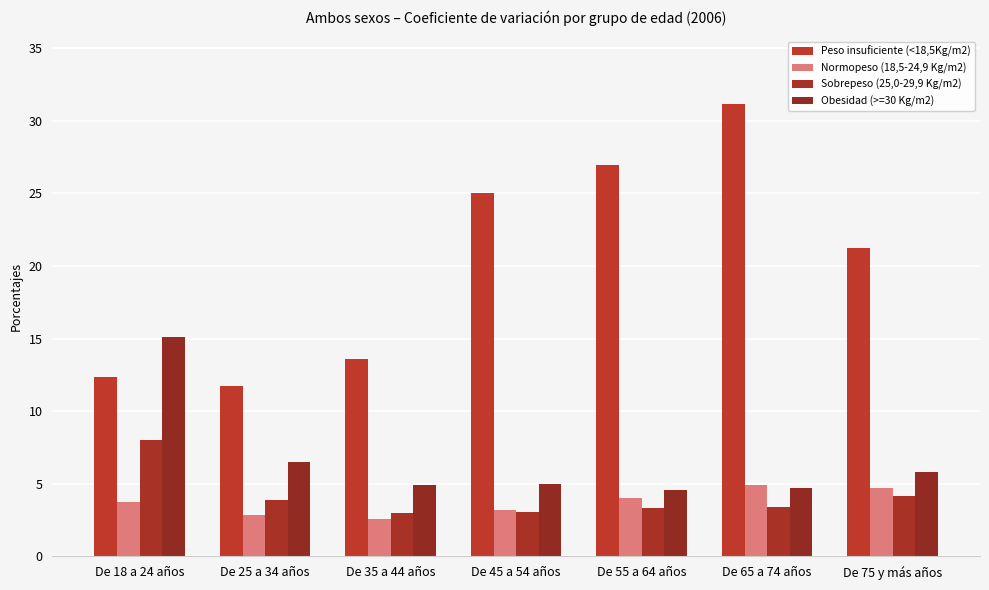

The value of Peso insuficiente (<18,5Kg/m2) at De 25 a 34 años is 19.3. True or false?

False